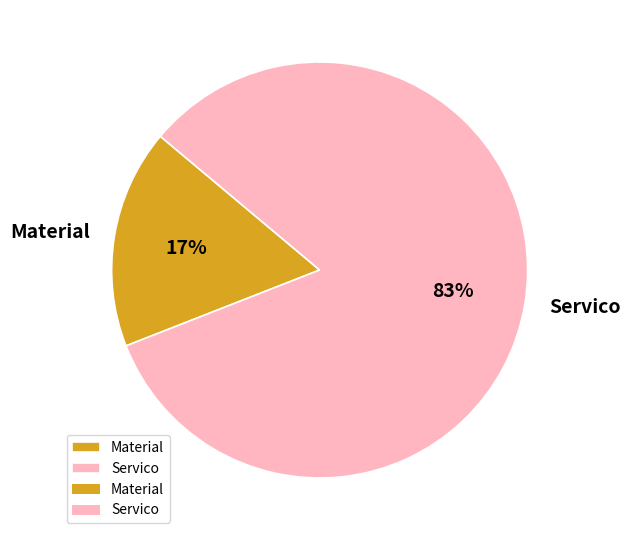

What is the ratio of the value at Material to the value at Servico?

0.2